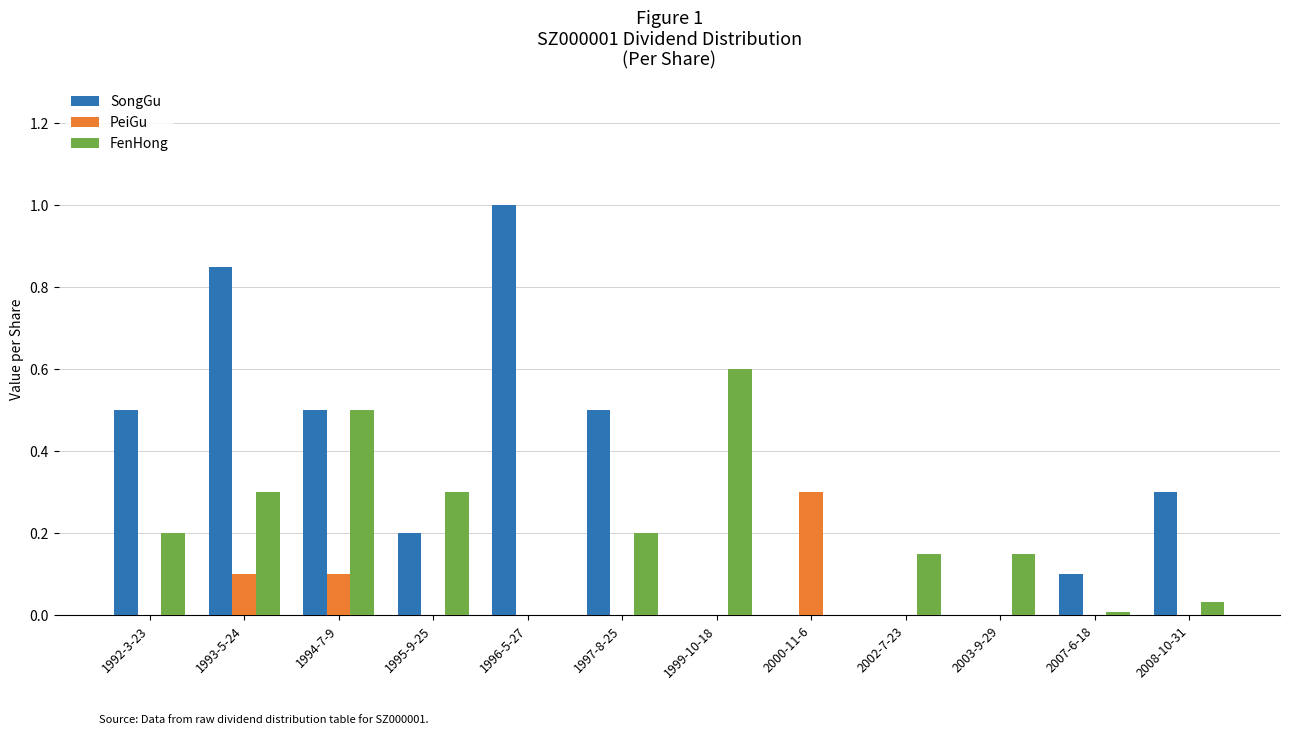

Count the SongGu values in the range 0 to 1.

12